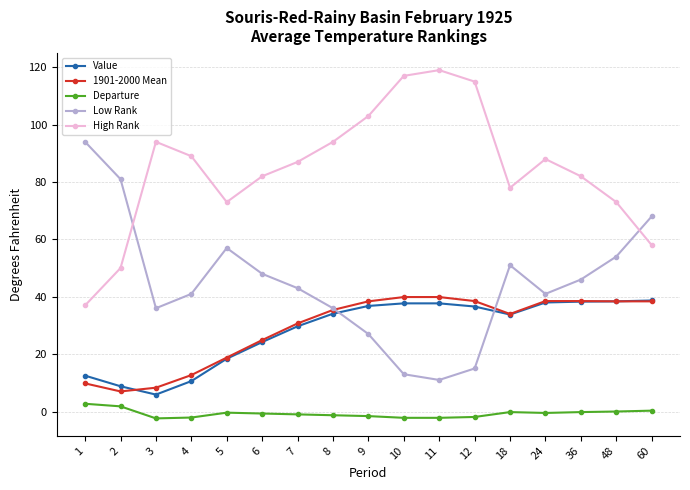

What is the difference between the Departure values at 12 and 6?

1.2